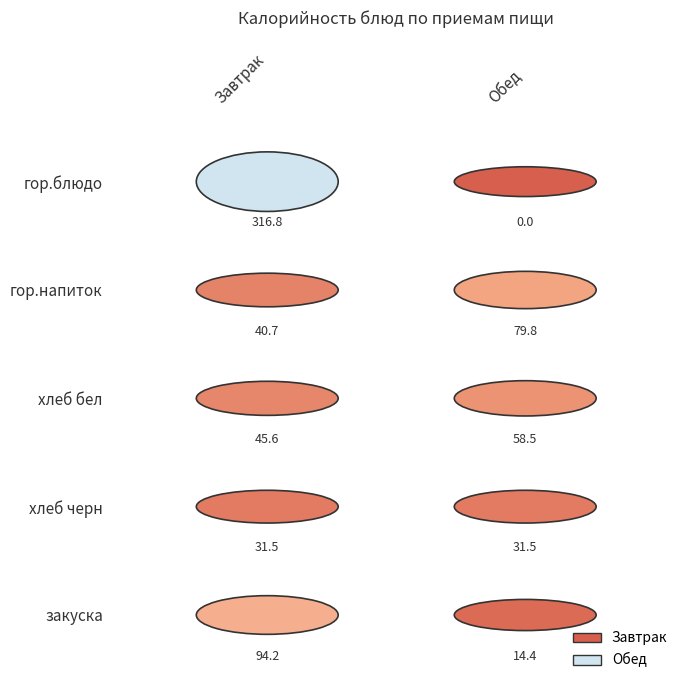

Reading left to right, transcribe all the data shown in this chart.

Завтрак: гор.блюдо=316.8	гор.напиток=40.7	хлеб бел=45.6	хлеб черн=31.5	закуска=94.2
Обед: гор.блюдо=0.0	гор.напиток=79.8	хлеб бел=58.5	хлеб черн=31.5	закуска=14.4